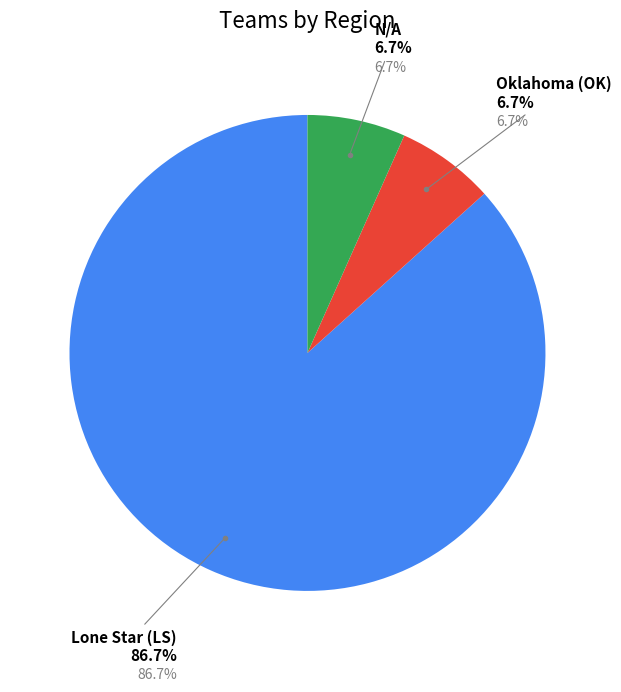

True or false: Lone Star (LS) accounts for 87% of the total.

True